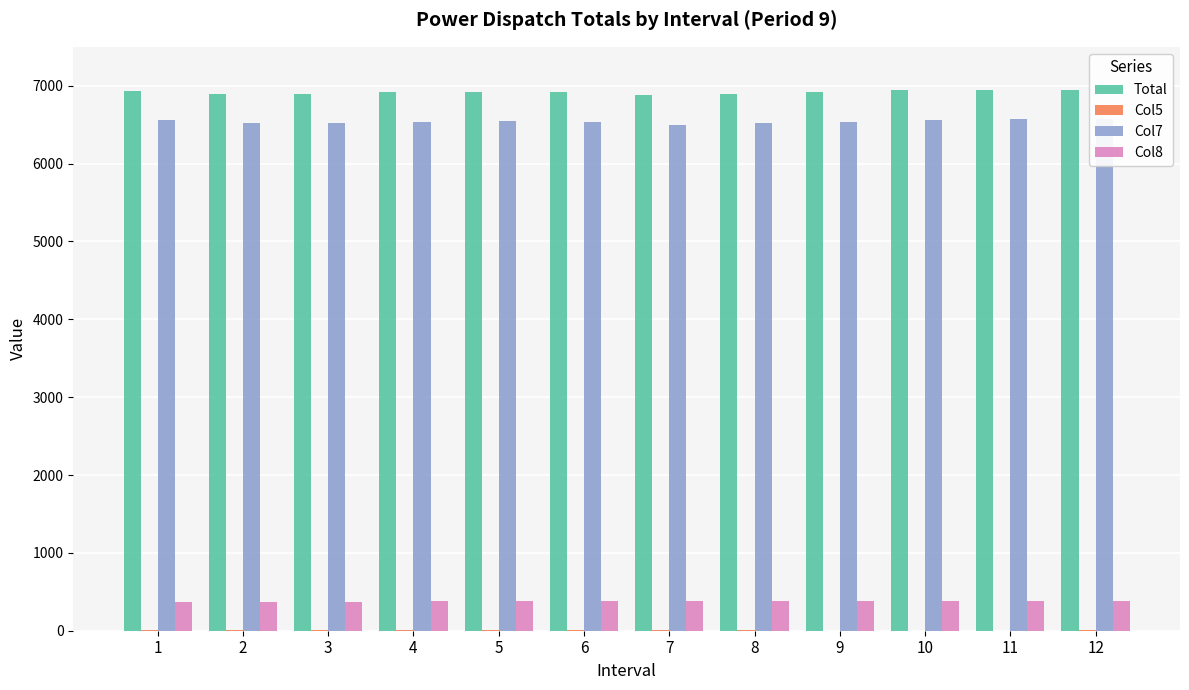

Where does the Col8 series first go above 379?

4